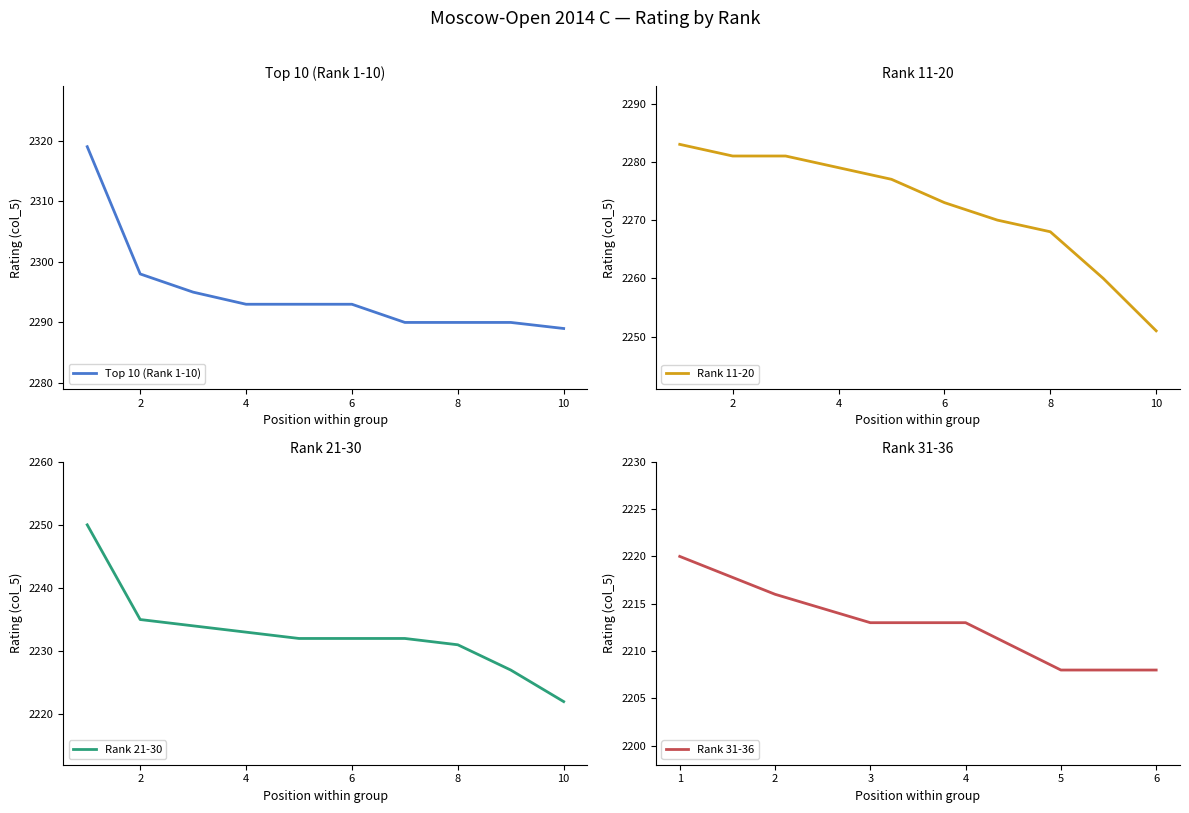

What is the value of the Rank 21-30 point at the 3rd from the left?

2234